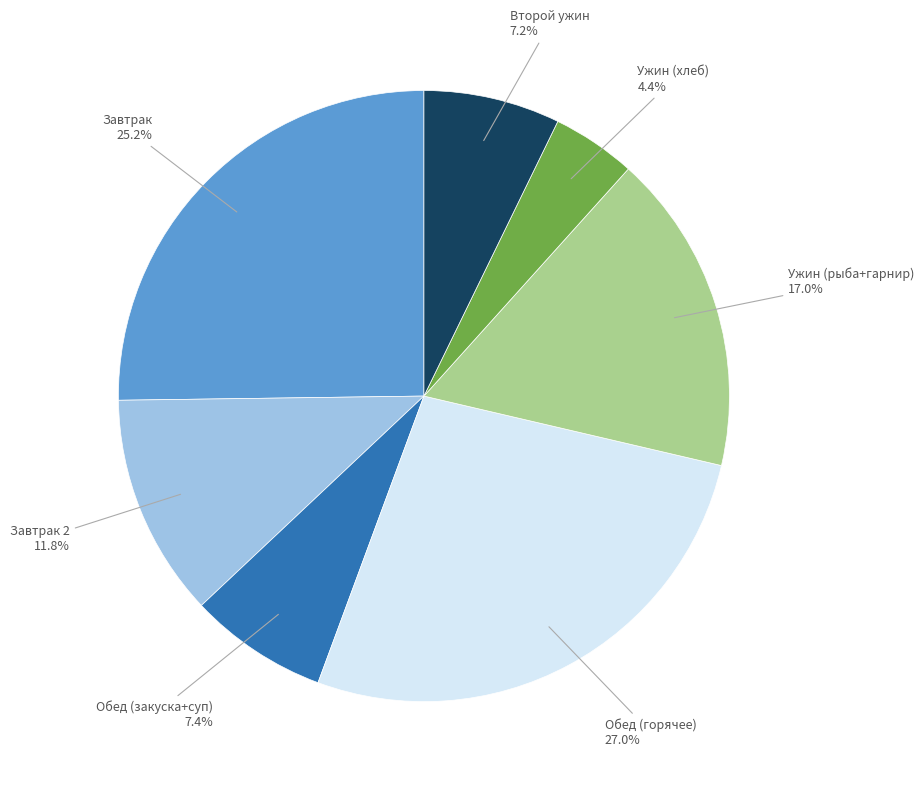

How many segments does this pie chart have?

7